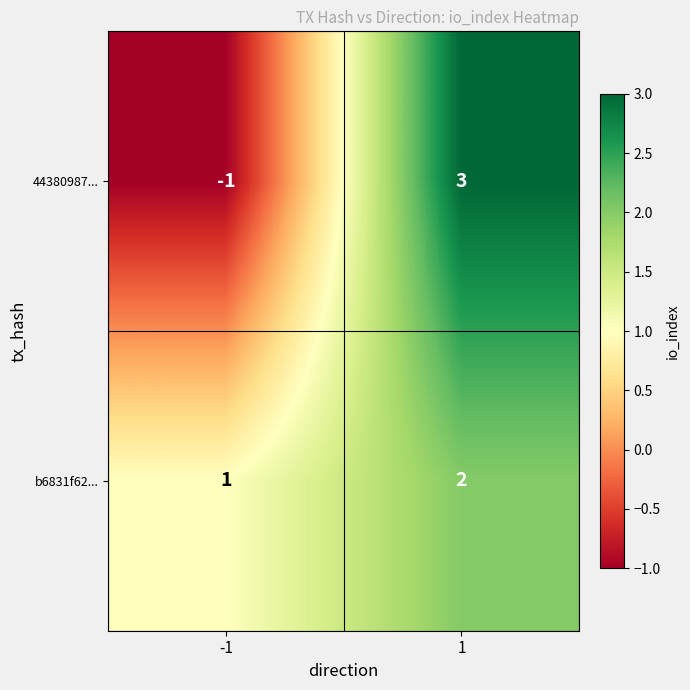

What is the approximate value of 44380987... at 1?

3